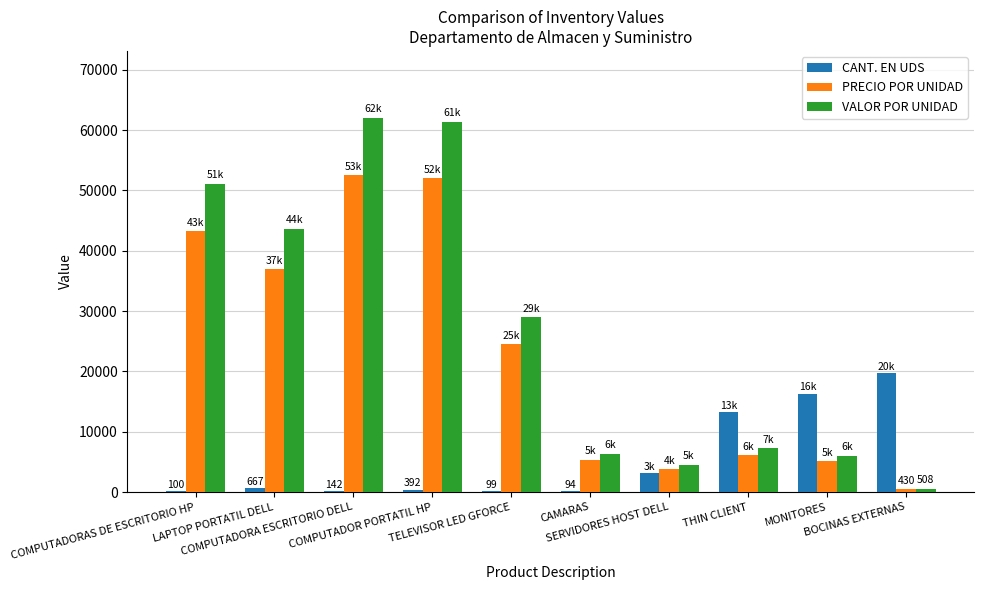

The value of PRECIO POR UNIDAD at THIN CLIENT is 6149.9. True or false?

True